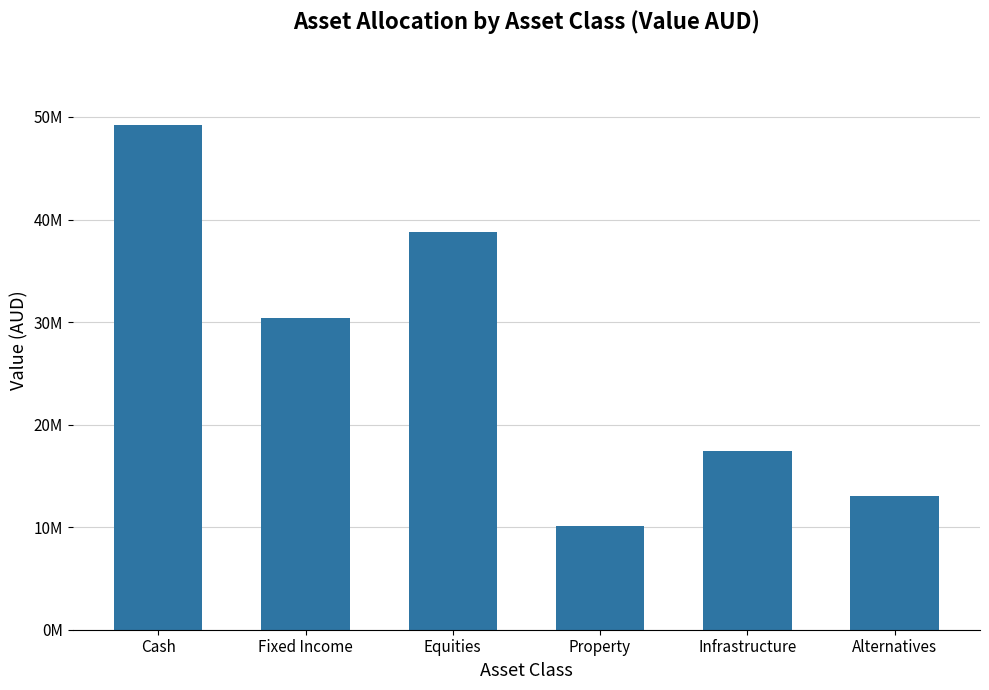

What is the sum of all values?

158962172.5